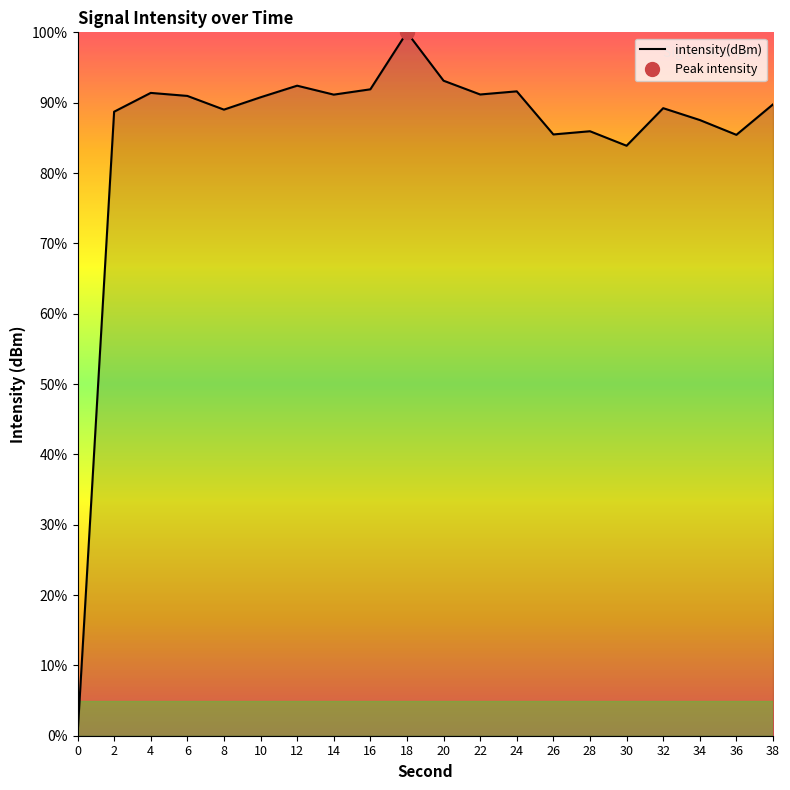

Reading left to right, transcribe all the data shown in this chart.

0=0.0	2=88.7	4=91.4	6=91.0	8=89.0	10=90.8	12=92.4	14=91.1	16=91.9	18=100.0	20=93.1	22=91.2	24=91.6	26=85.5	28=85.9	30=83.9	32=89.2	34=87.5	36=85.4	38=89.8